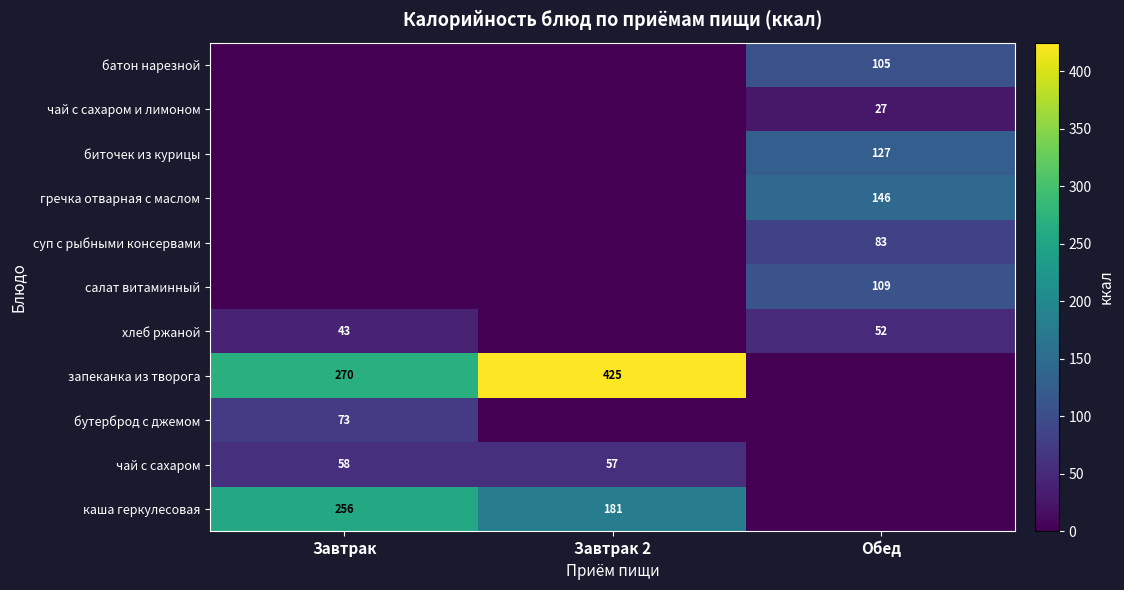

The запеканка из творога series shows 109 at Завтрак. True or false?

False